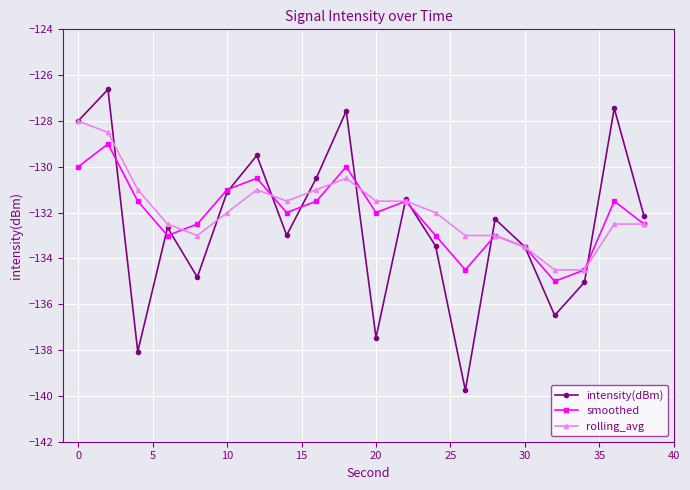

How many lines are shown in the chart?

3